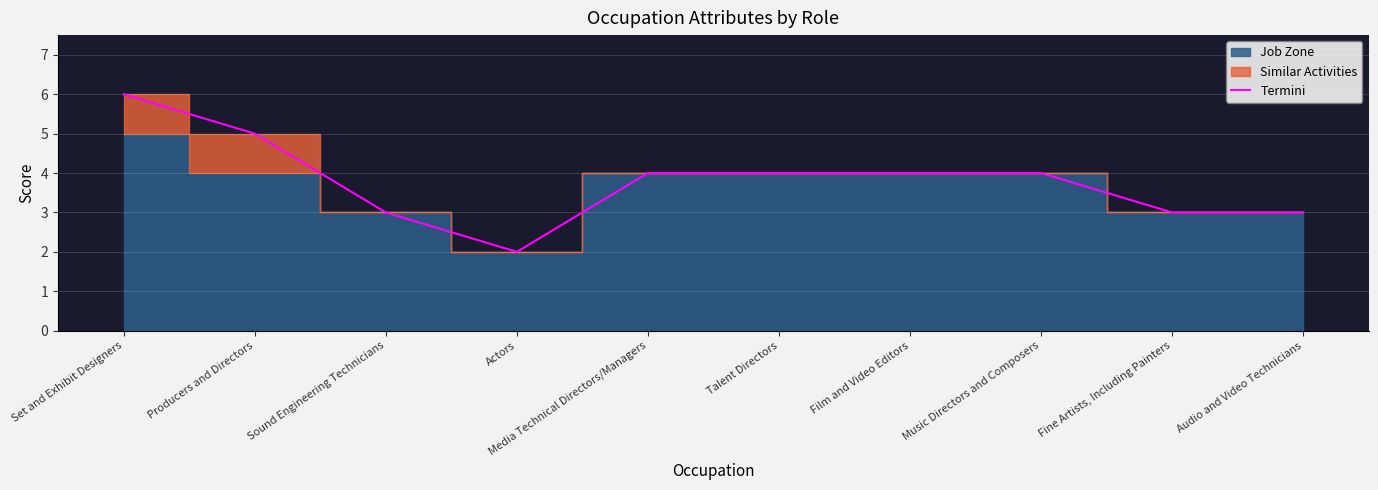

What is the difference between the maximum and minimum values?

4